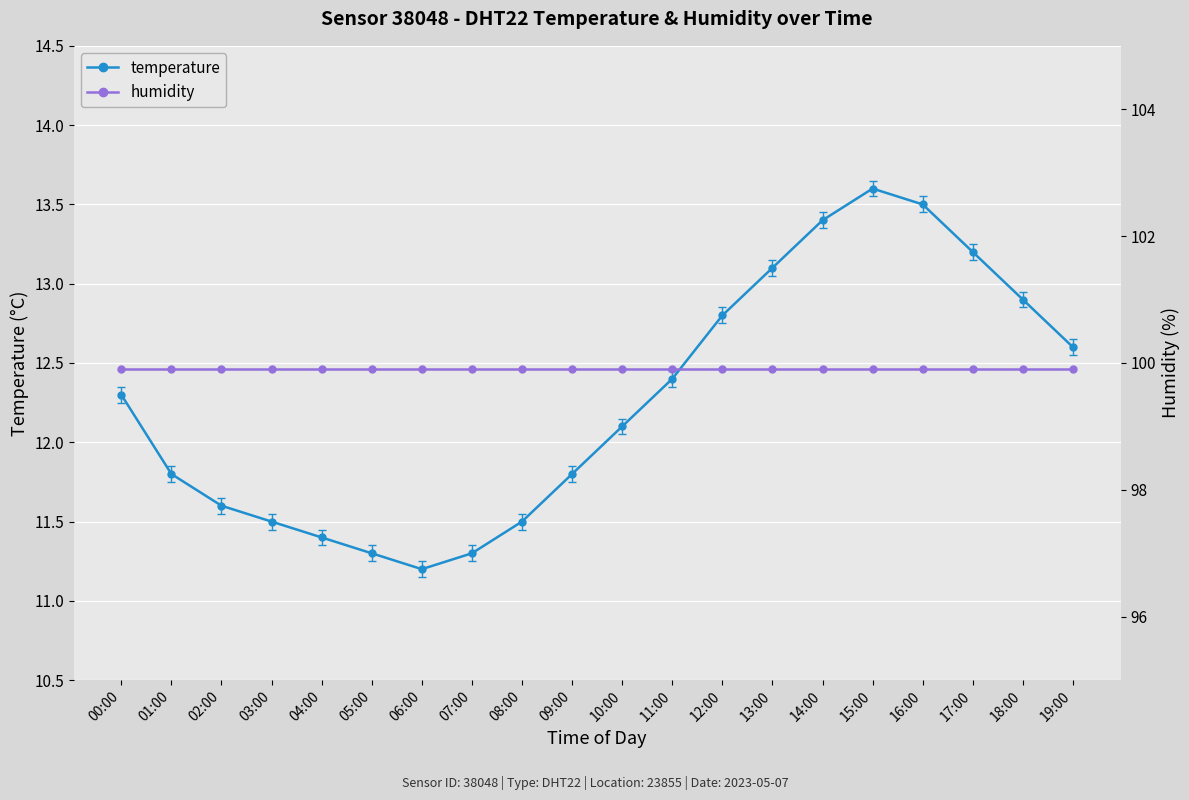

What is the lowest value of the temperature series?

11.2